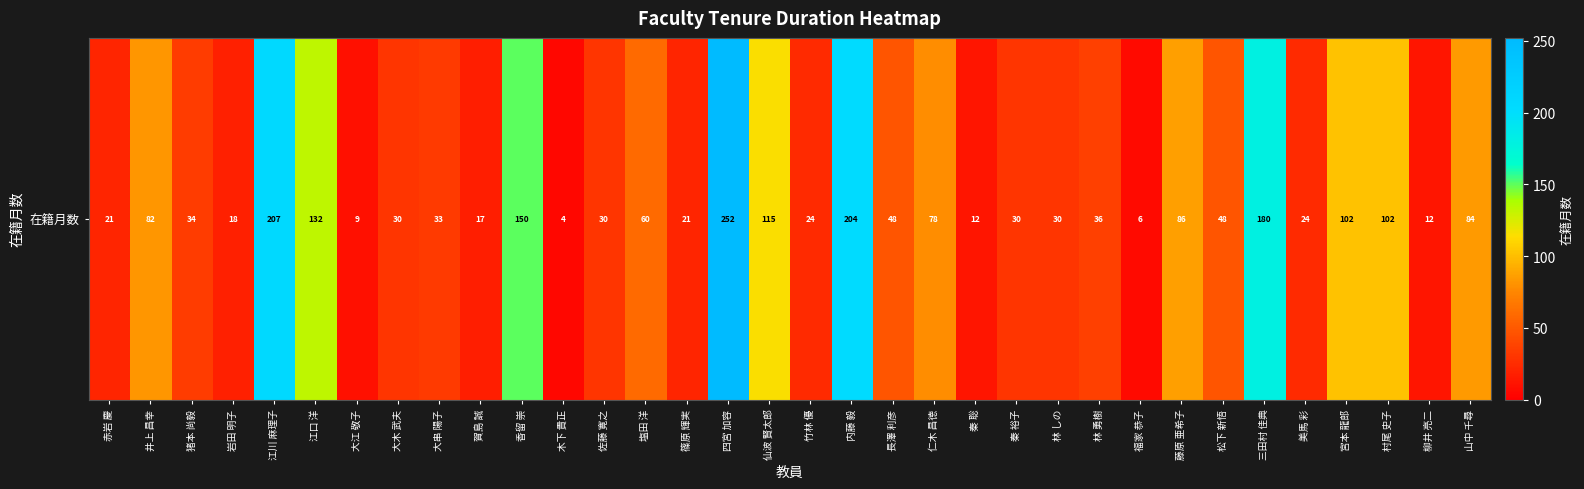

True or false: the data shows 7 at 岩田 明子.

False